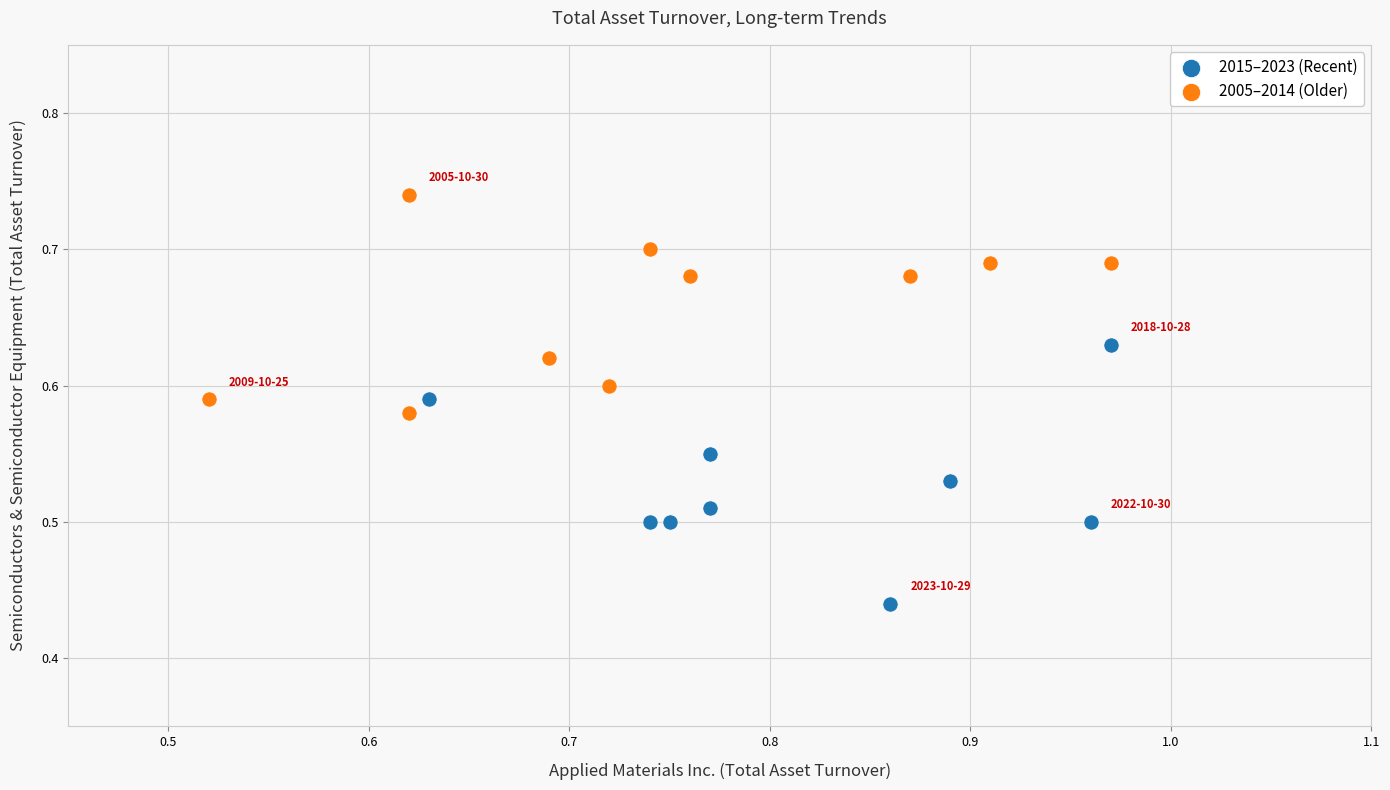

Which series reaches the maximum Y coordinate?

2005–2014 (Older)